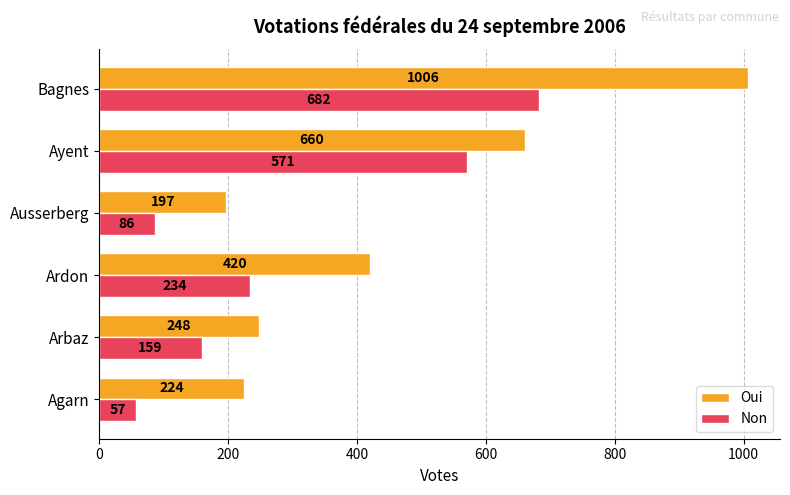

Count the number of data series in this chart.

2